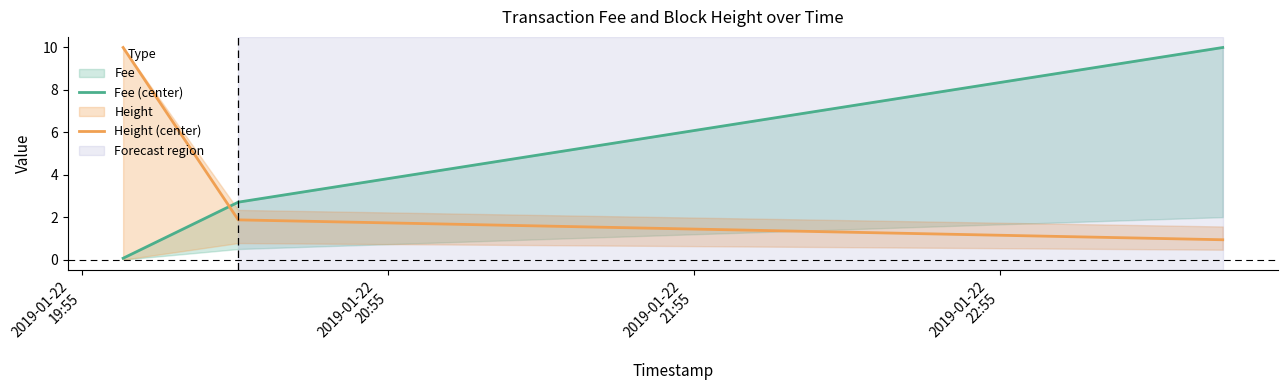

How many values in the Height (center) series are below 1?

1